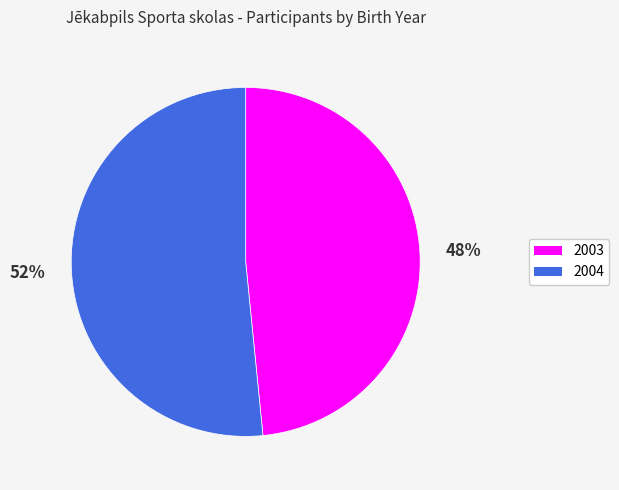

Which has a higher value, 2004 or 2003?

2004